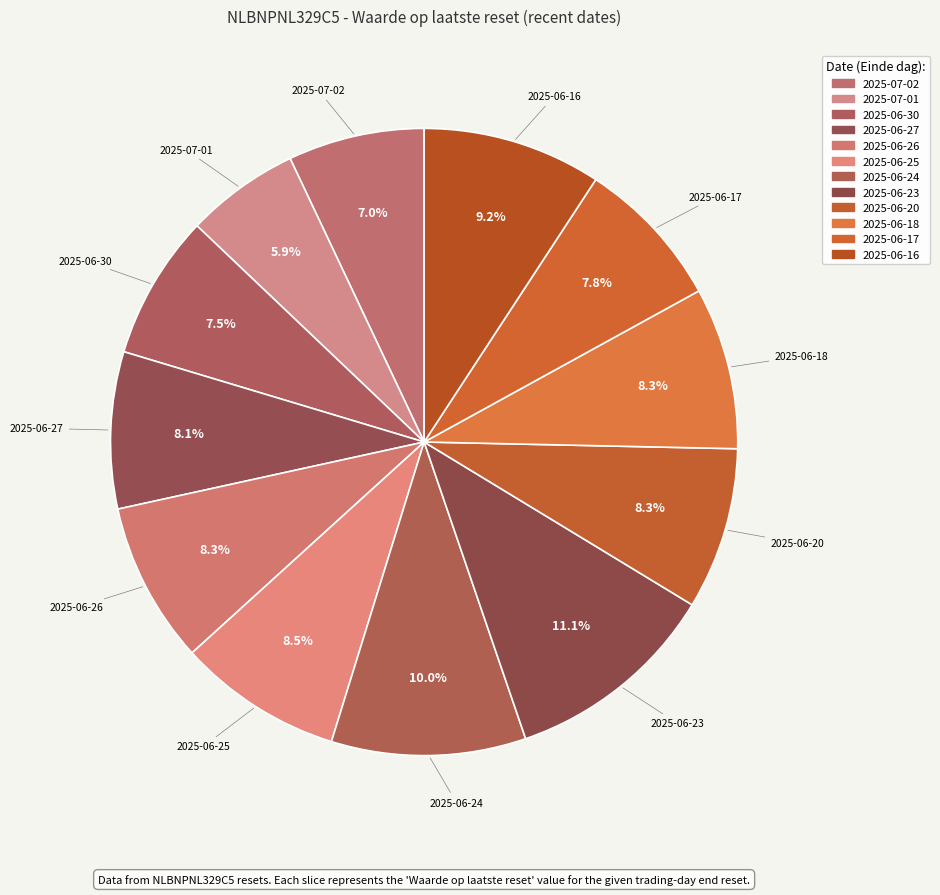

To the nearest percent, what is the combined percentage of 2025-07-02 and 2025-06-23?

18%